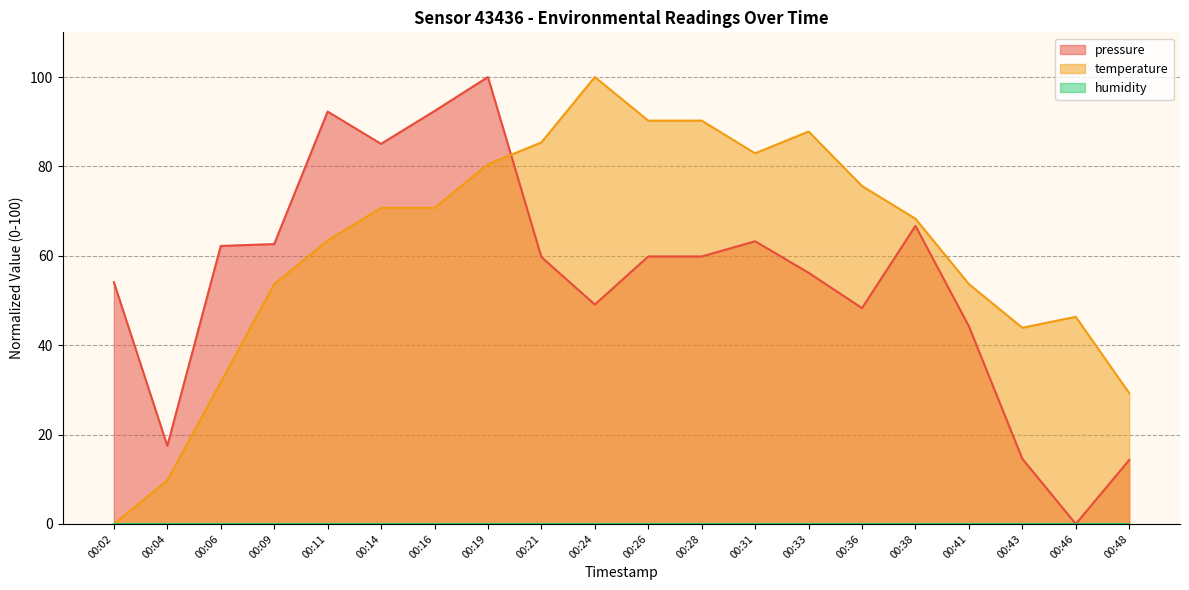

In temperature, how many points are higher than both neighbors (excluding endpoints)?

3